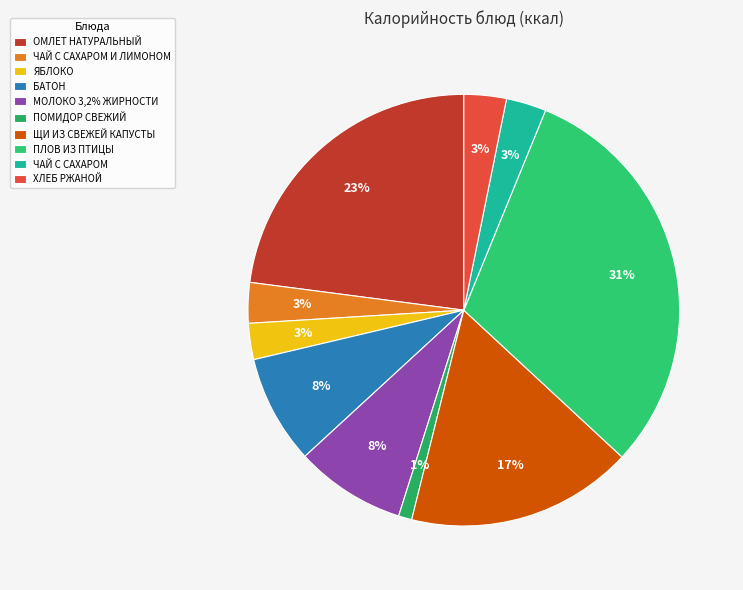

Count the number of slices in the pie.

10